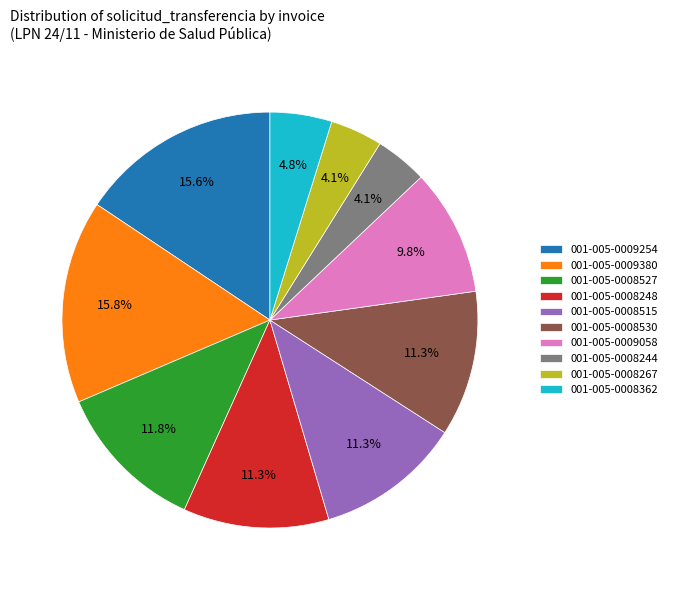

Combined, do 001-005-0008267 and 001-005-0008530 account for over 50%?

No